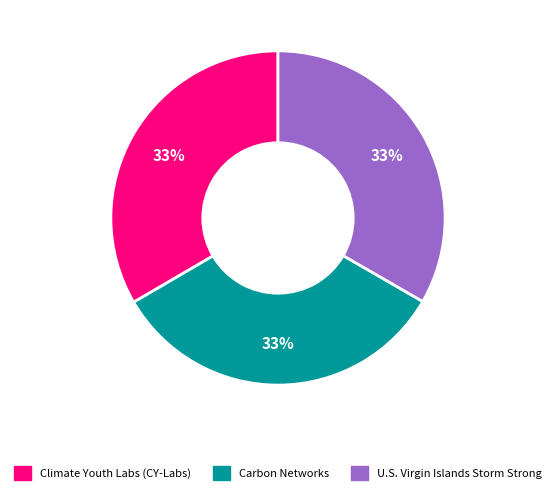

To the nearest percent, what is the average slice percentage?

33%